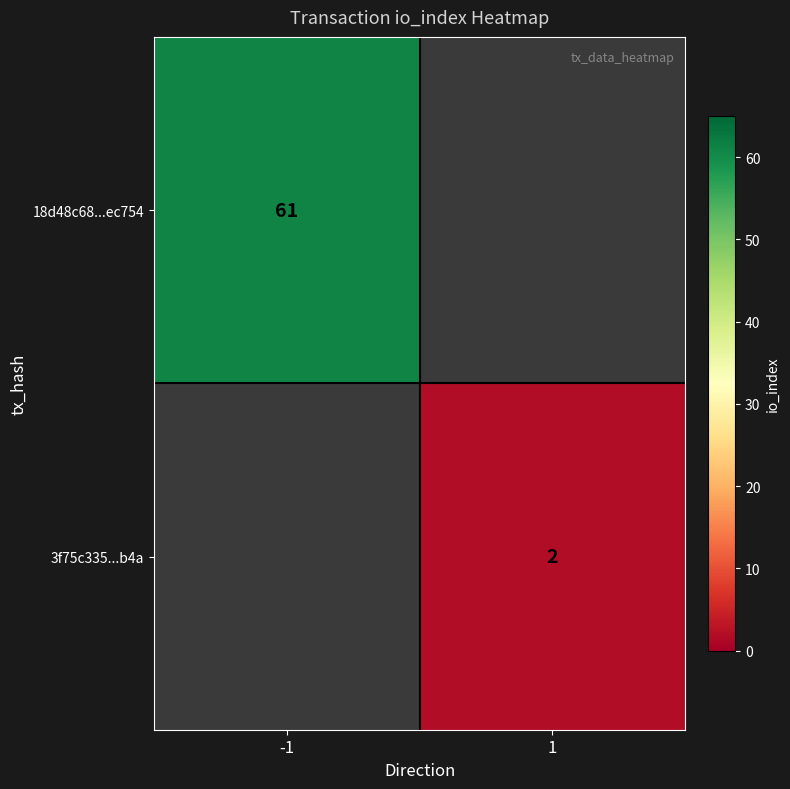

The 18d48c68...ec754 series shows 28 at -1. True or false?

False